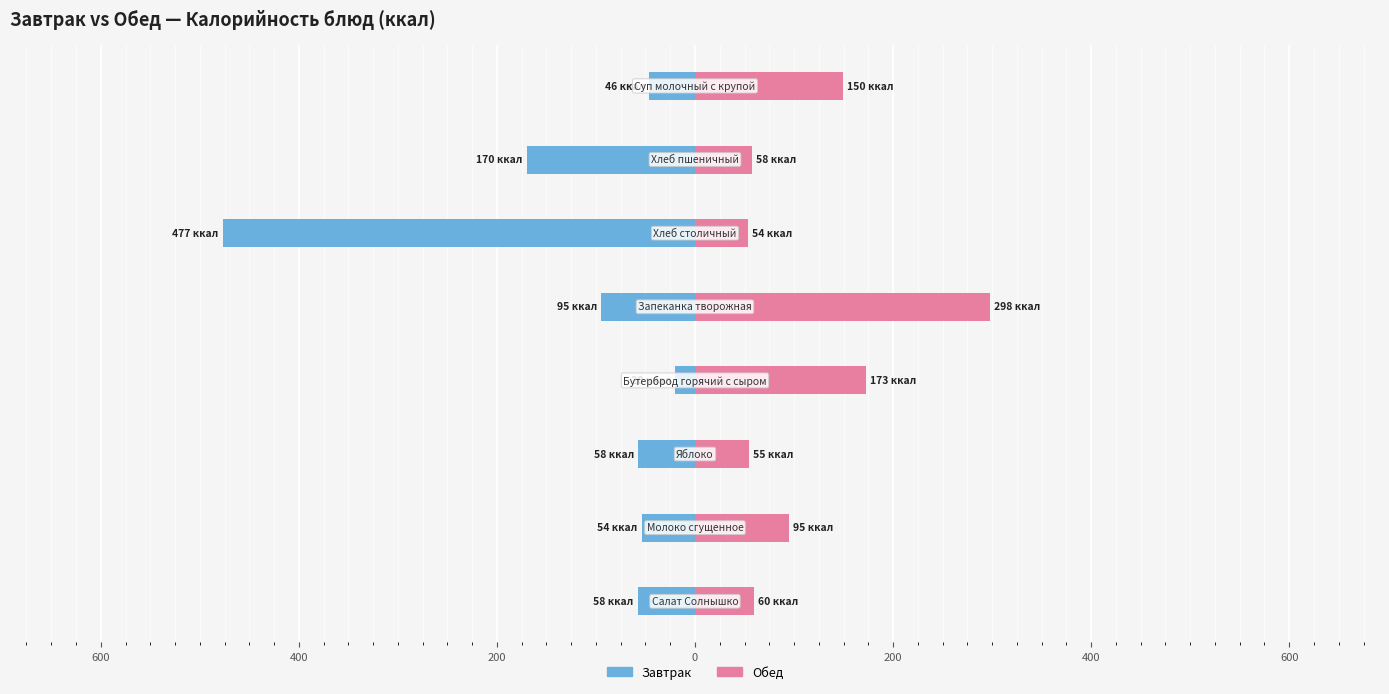

Are the bars horizontal?

Yes